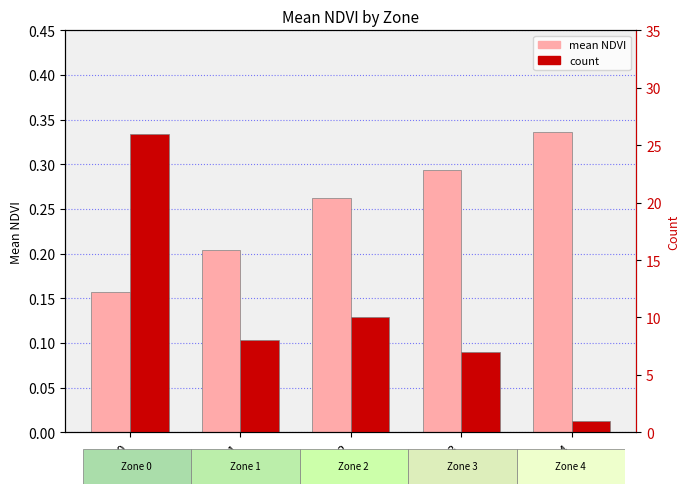

What is the sum of the count values at Zone 2 and Zone 4?

11.0